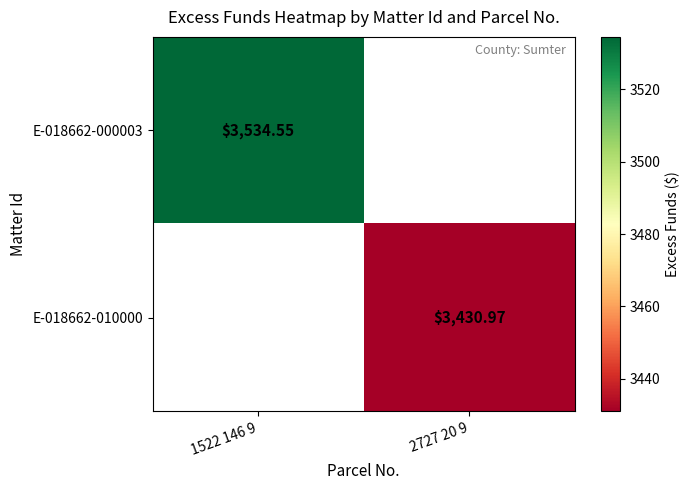

At which category does the chart reach its minimum across all series?

2727 20 9